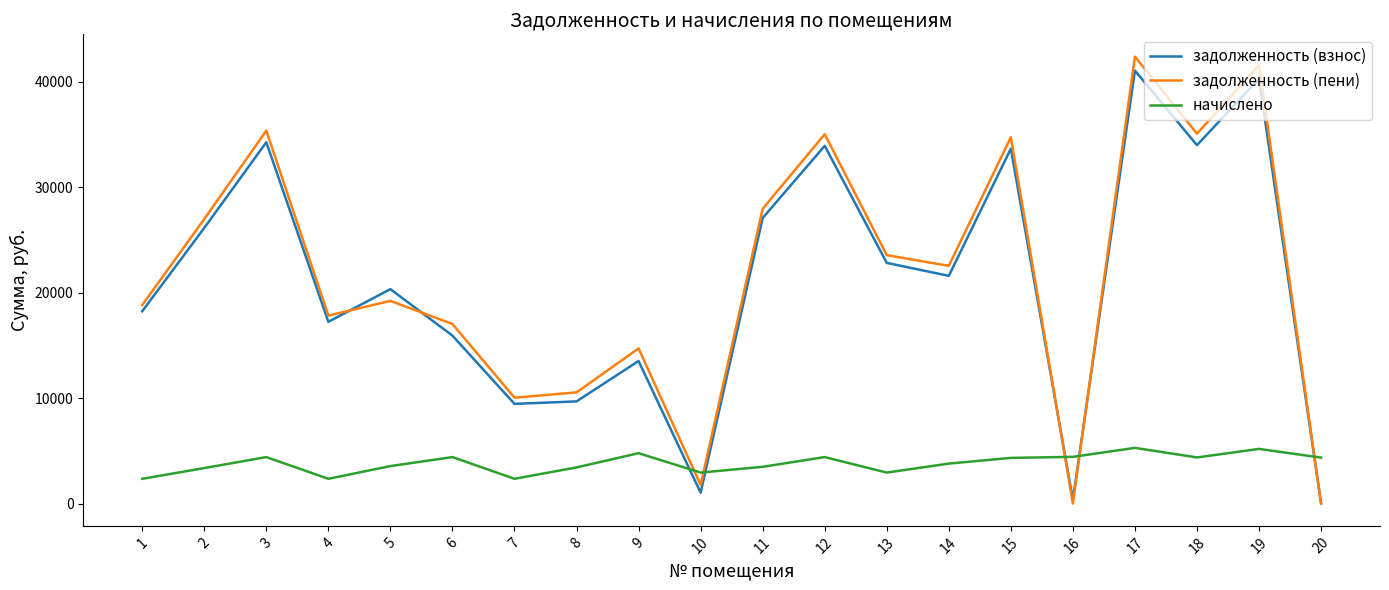

Is the value of задолженность (пени) at 13 greater than the value of задолженность (взнос) at 11?

No